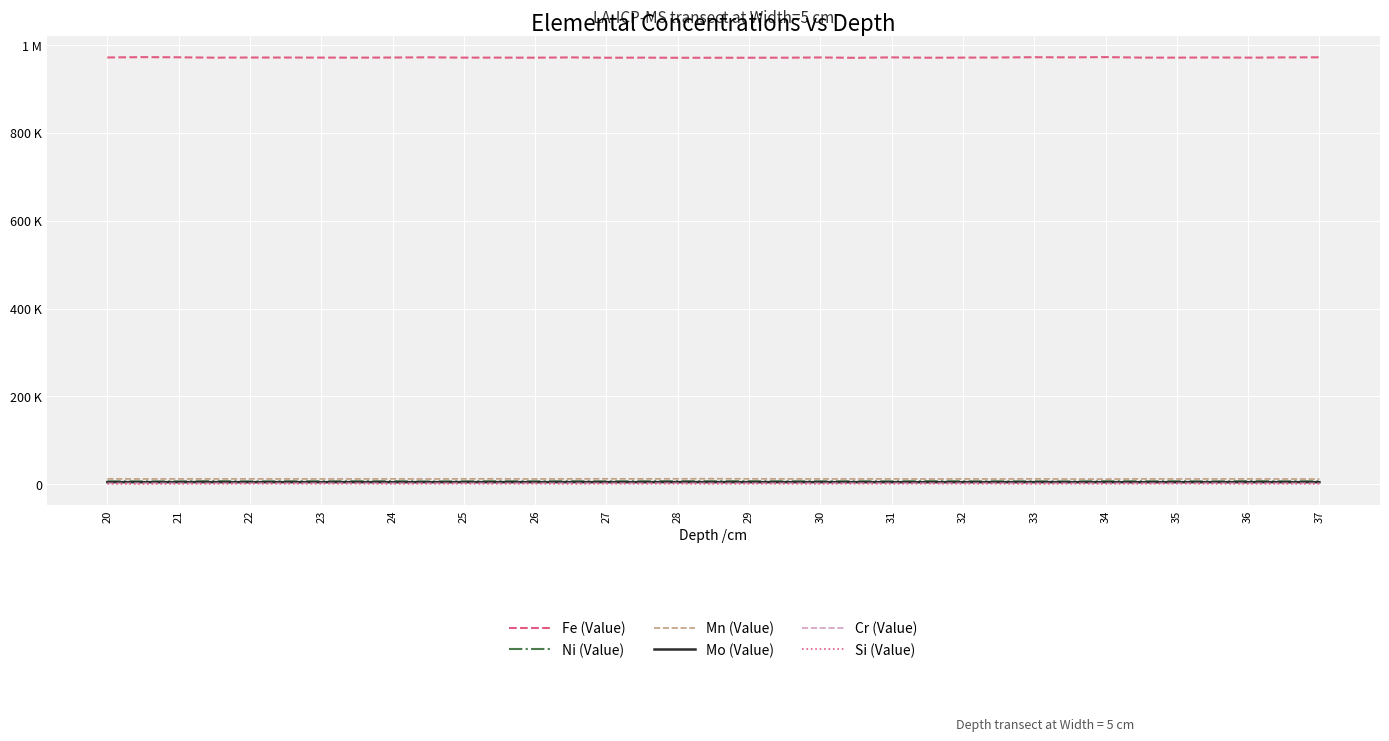

What are all the series names shown in the legend?

Fe (Value), Ni (Value), Mn (Value), Mo (Value), Cr (Value), Si (Value)